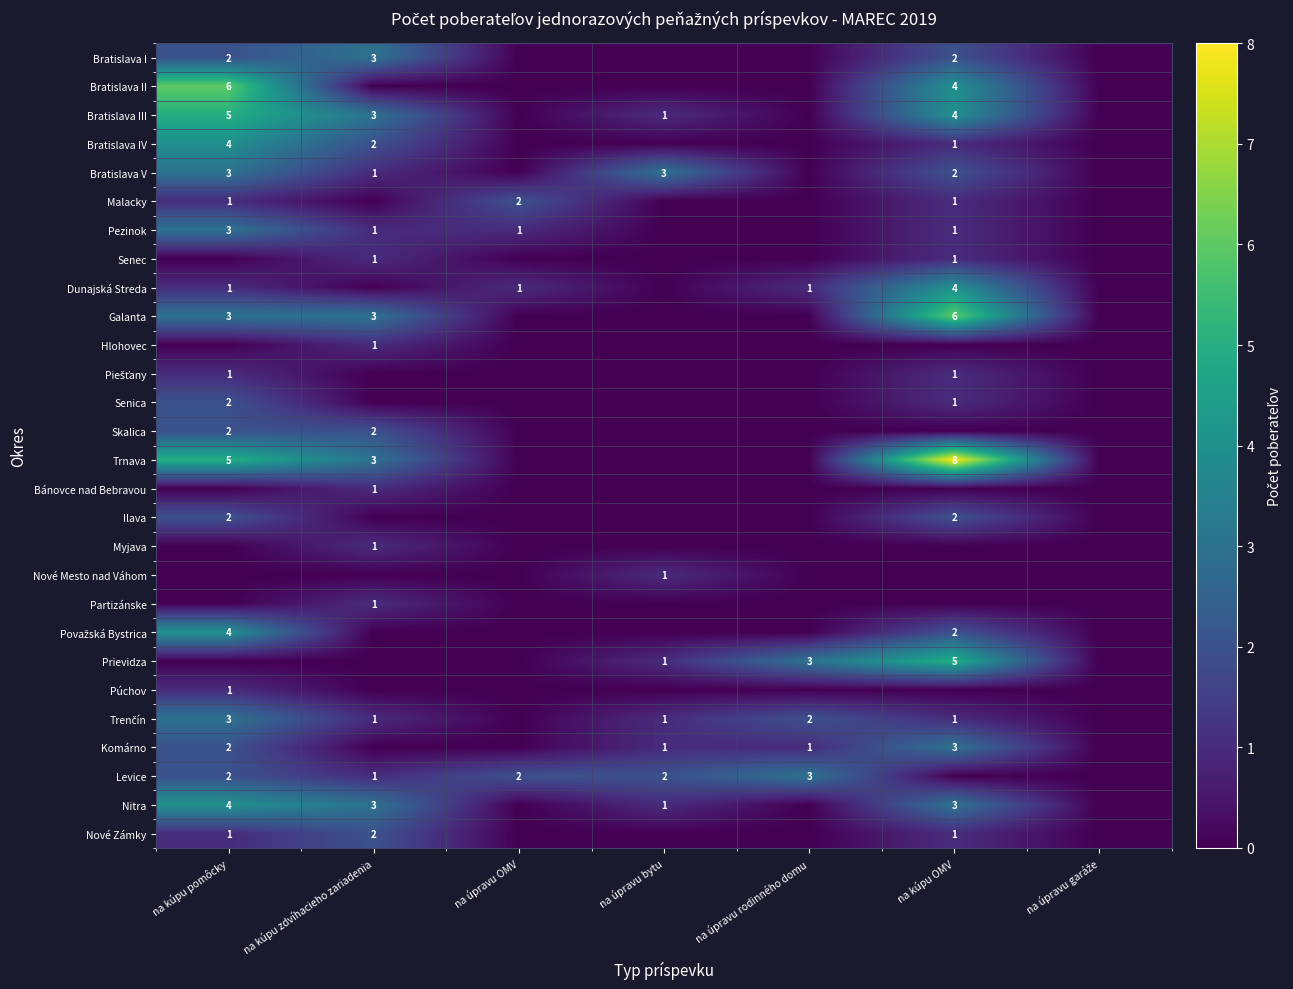

At which category is the sum across all series the highest?

na kúpu pomôcky